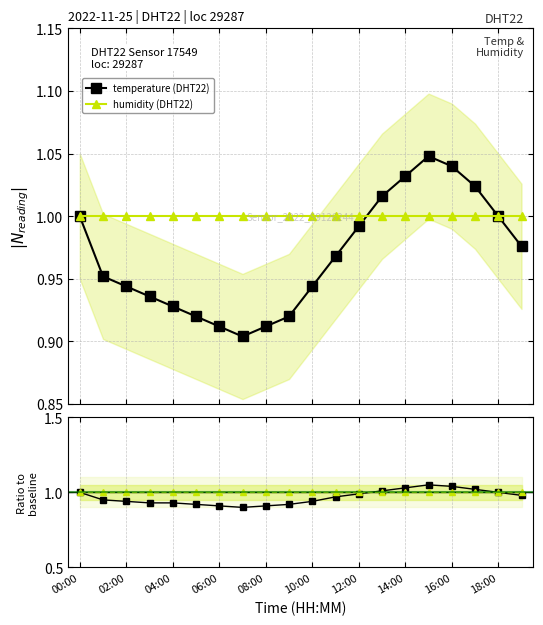

How many intersections are there between temperature (DHT22) and humidity (DHT22)?

1